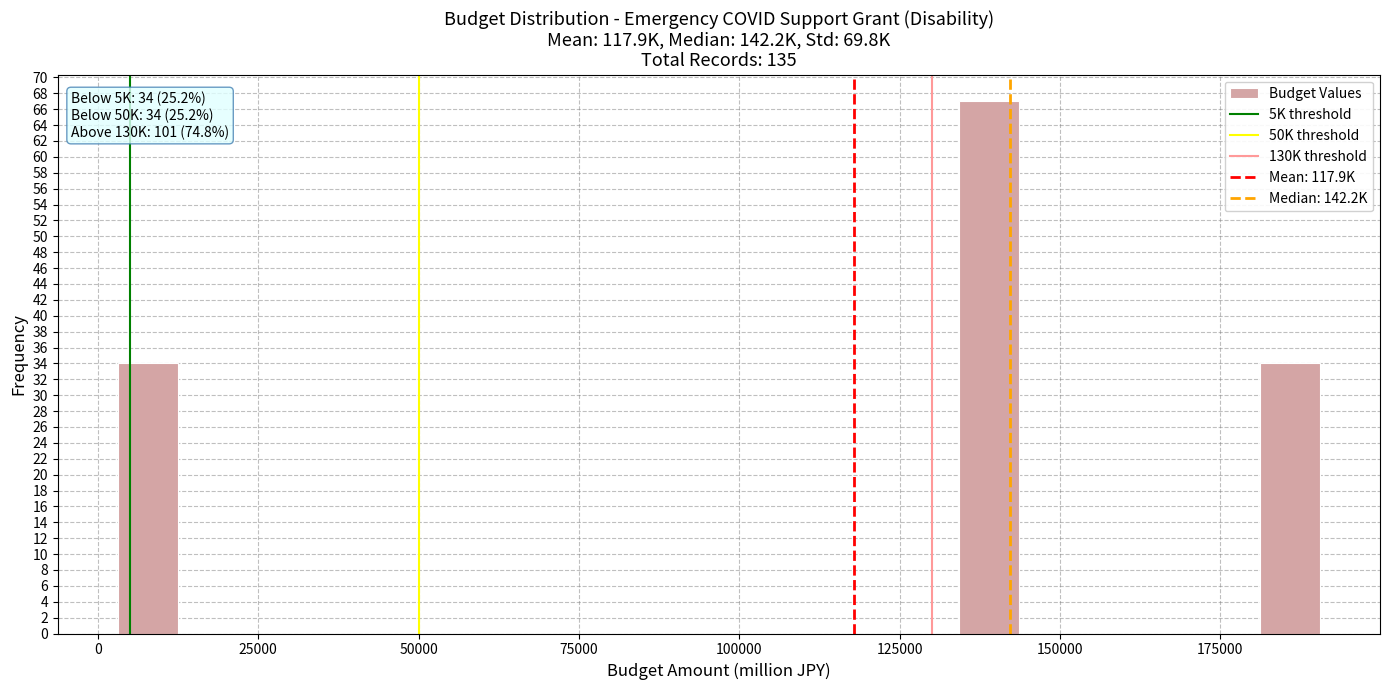

Around what value on the x-axis is the tallest bar? Give the approximate position of its centre, as read against the axis.

140000